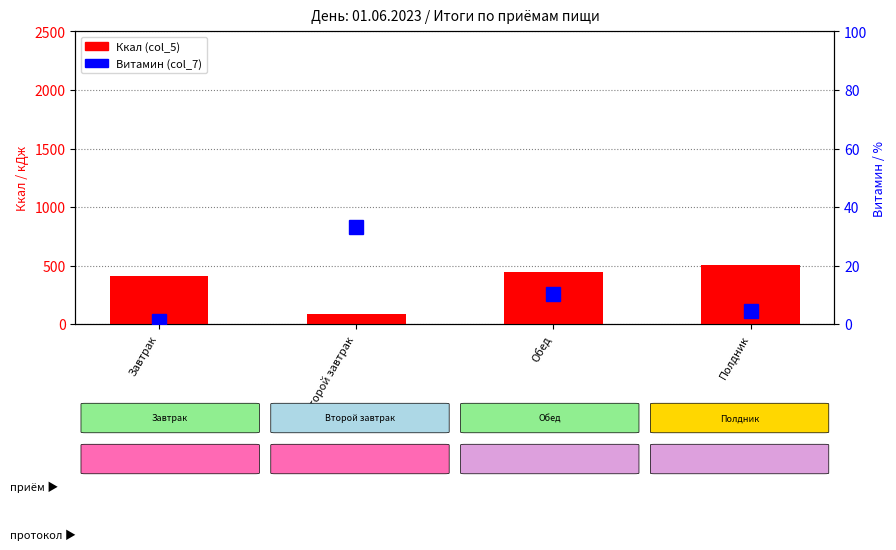

Reading right to left, transcribe all the data shown in this chart.

Ккал (col_5): 505.7	446.9	84.8	411.6
Витамин (col_7): 4.5	10.2	33.3	1.2